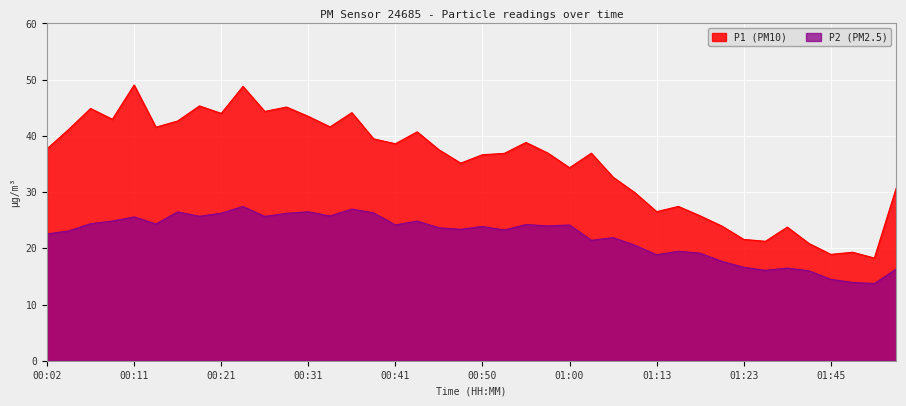

At how many categories does at least one series exceed 28?

29